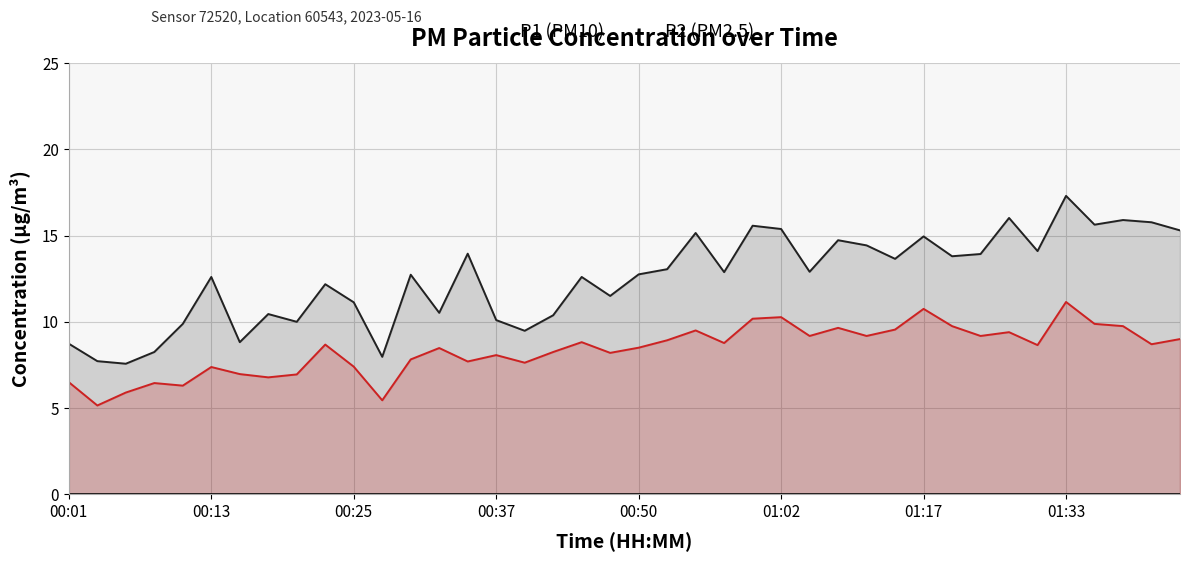

At which category does the chart reach its peak across all series?

01:33